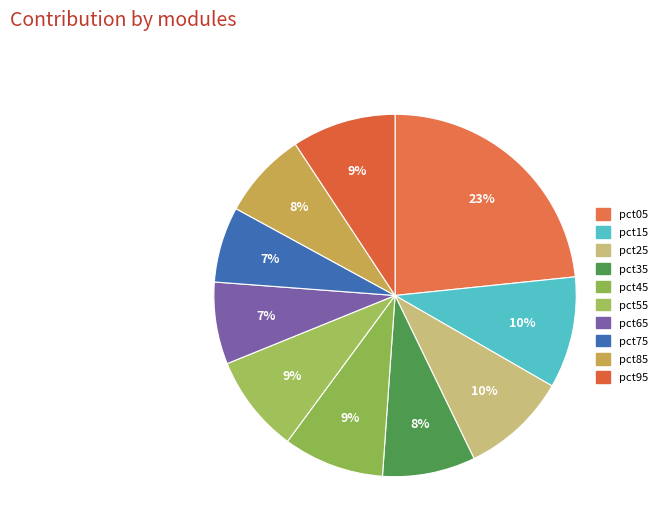

To the nearest percent, what is the average slice percentage?

10%